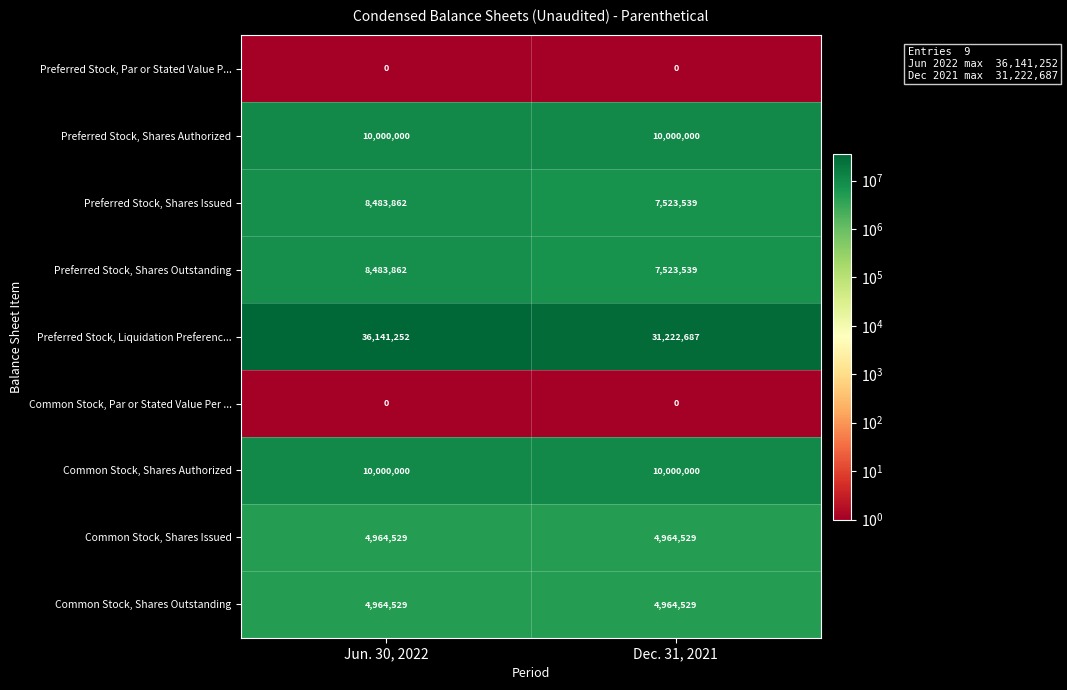

Reading left to right, extract all data points from this chart.

Preferred Stock, Par or Stated Value P...: Jun. 30, 2022=0	Dec. 31, 2021=0
Preferred Stock, Shares Authorized: Jun. 30, 2022=10000000	Dec. 31, 2021=10000000
Preferred Stock, Shares Issued: Jun. 30, 2022=8483862	Dec. 31, 2021=7523539
Preferred Stock, Shares Outstanding: Jun. 30, 2022=8483862	Dec. 31, 2021=7523539
Preferred Stock, Liquidation Preferenc...: Jun. 30, 2022=36141252	Dec. 31, 2021=31222687
Common Stock, Par or Stated Value Per ...: Jun. 30, 2022=0	Dec. 31, 2021=0
Common Stock, Shares Authorized: Jun. 30, 2022=10000000	Dec. 31, 2021=10000000
Common Stock, Shares Issued: Jun. 30, 2022=4964529	Dec. 31, 2021=4964529
Common Stock, Shares Outstanding: Jun. 30, 2022=4964529	Dec. 31, 2021=4964529